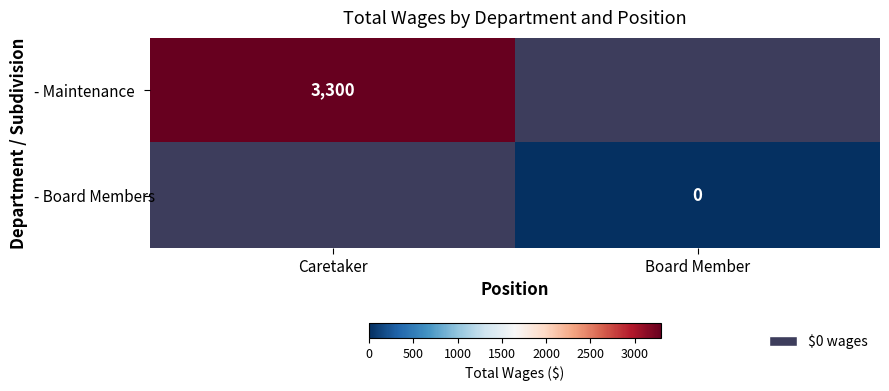

Which series has the largest range (max minus min)?

- Maintenance